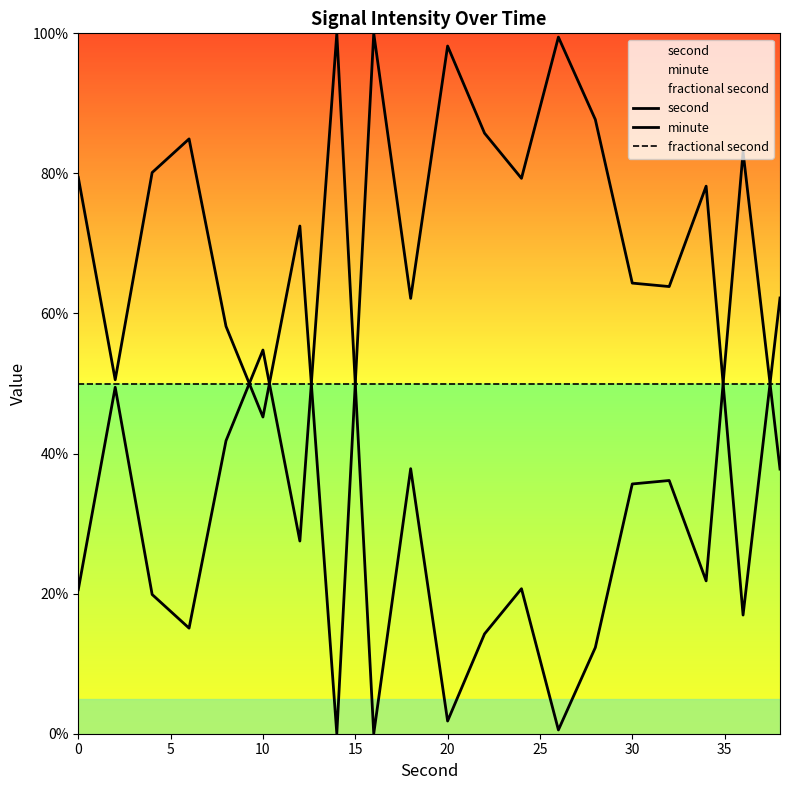

List the series in order of their peak value, lowest first.

fractional second, second, minute